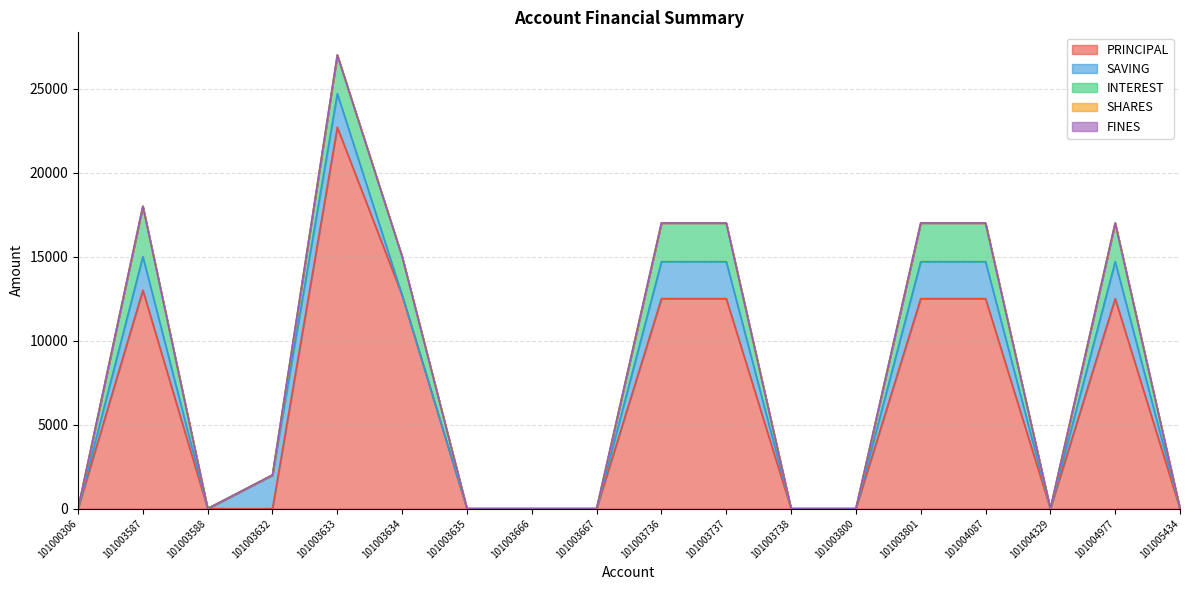

True or false: SHARES and FINES intersect in this chart.

False